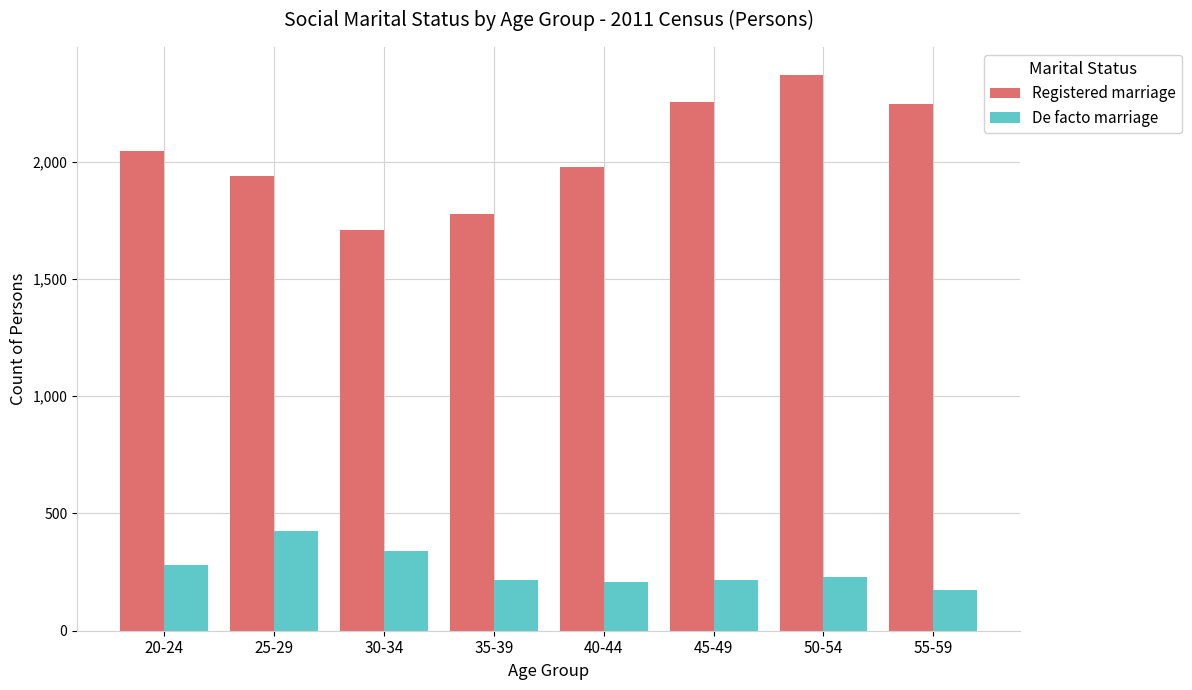

Count the number of categories in the chart.

8